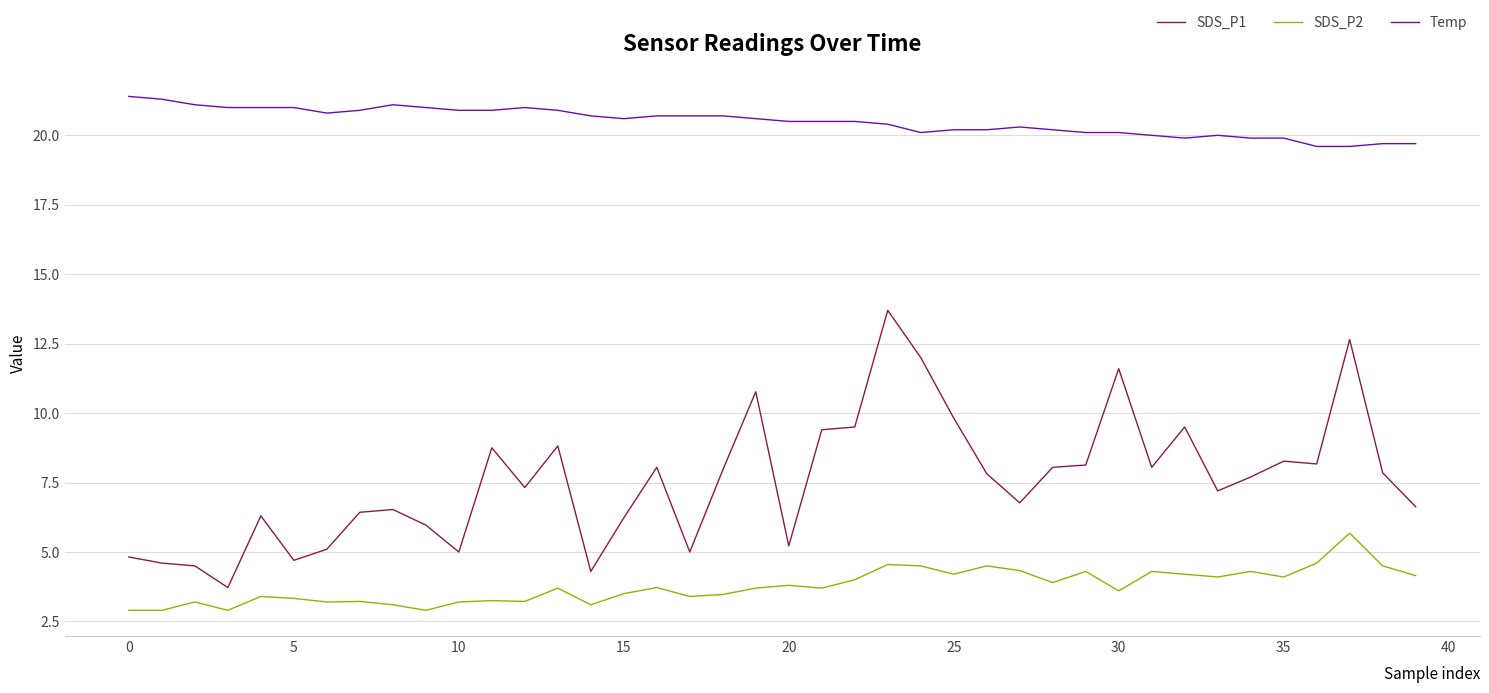

Which series has the largest total across all categories?

Temp